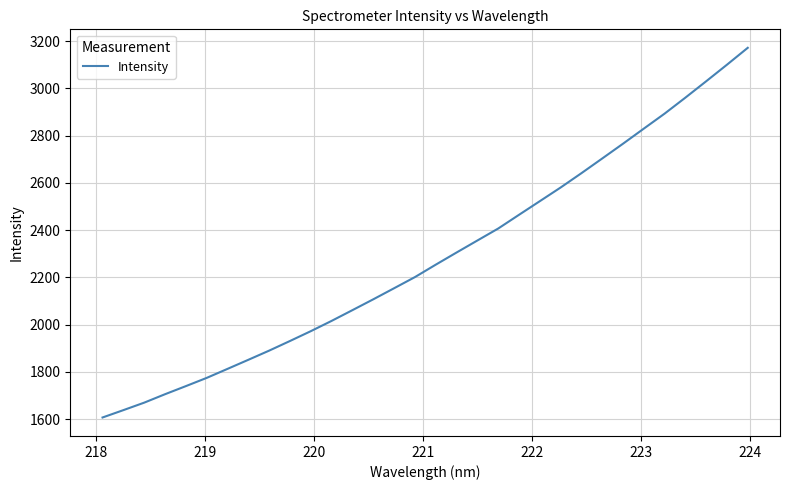

What is the difference between the maximum and minimum values?

1564.8